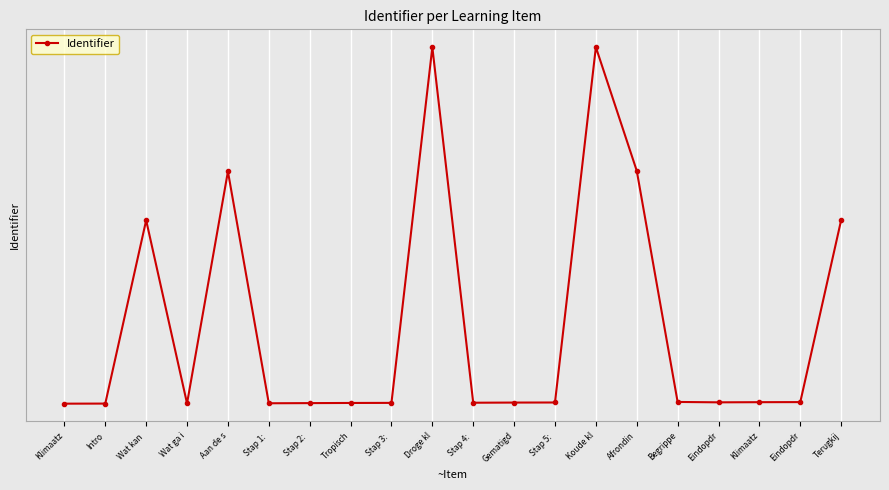

Does the chart have visible grid lines?

Yes